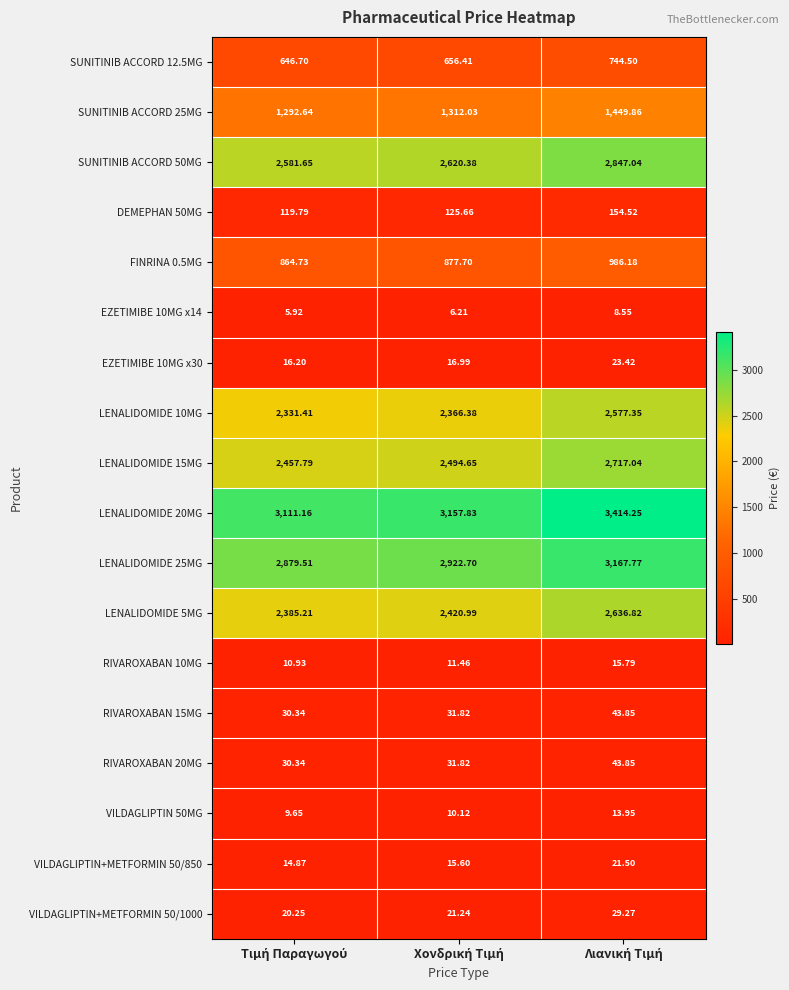

How many values in the EZETIMIBE 10MG x14 series are below 6?

1